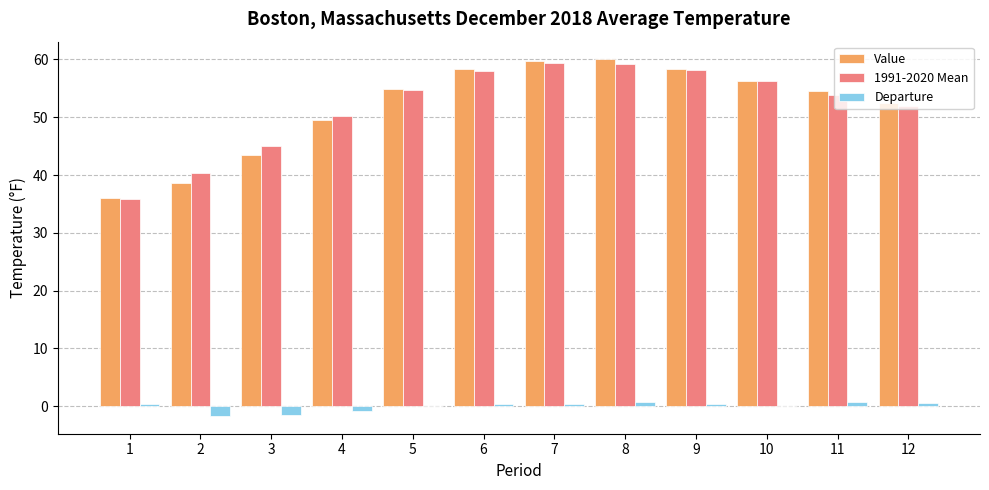

Between 3 and 5, which series saw the biggest shift?

Value